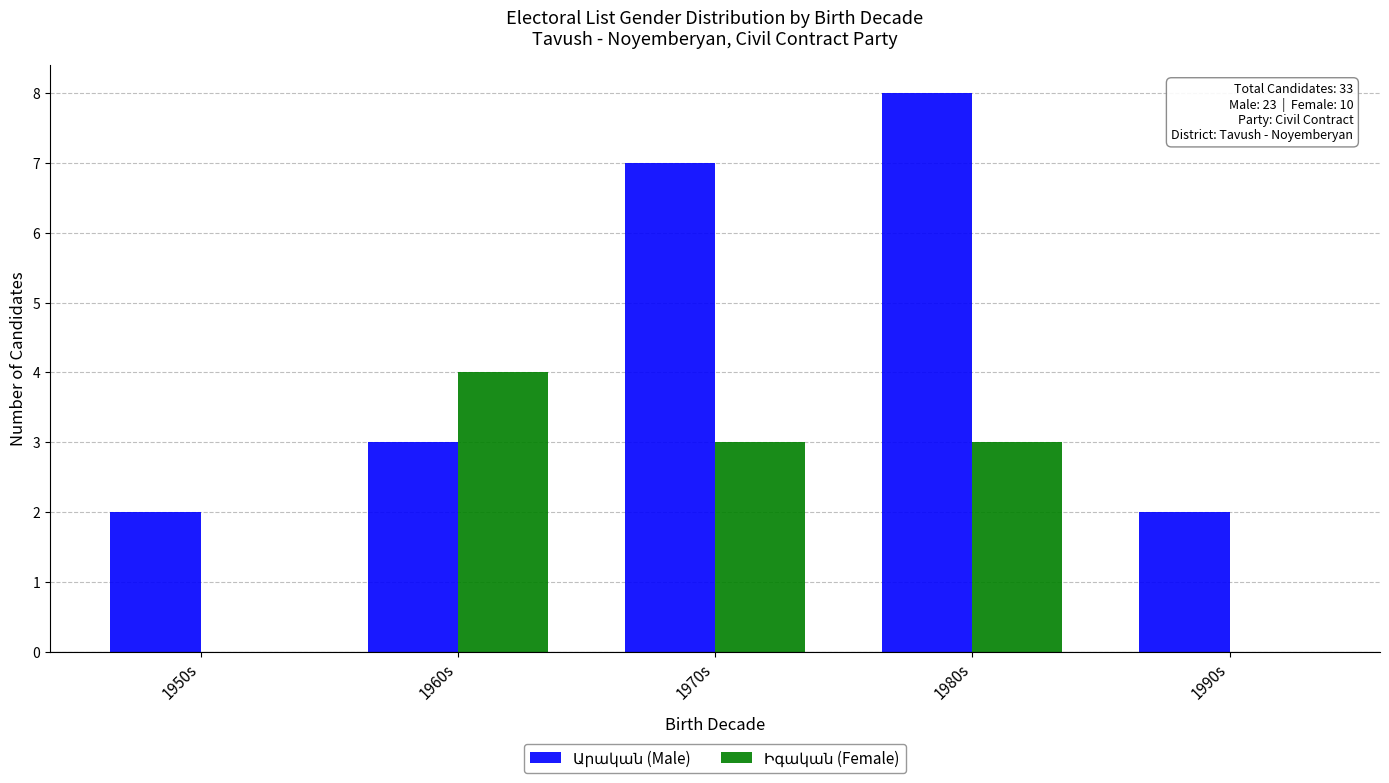

What is the greatest value displayed?

8